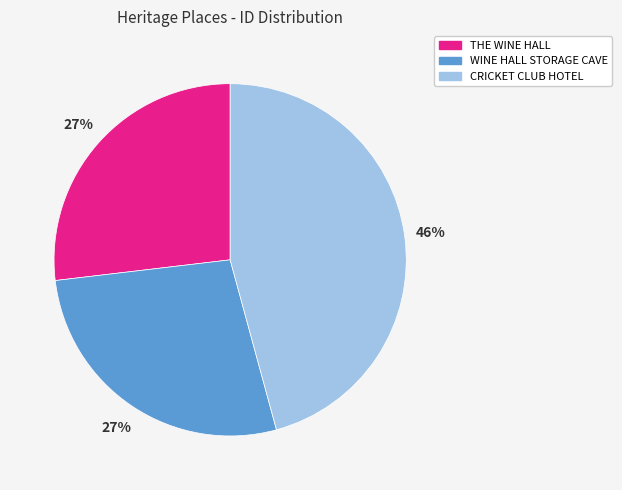

To the nearest percent, what is the difference between the largest and smallest slice percentages?

19%